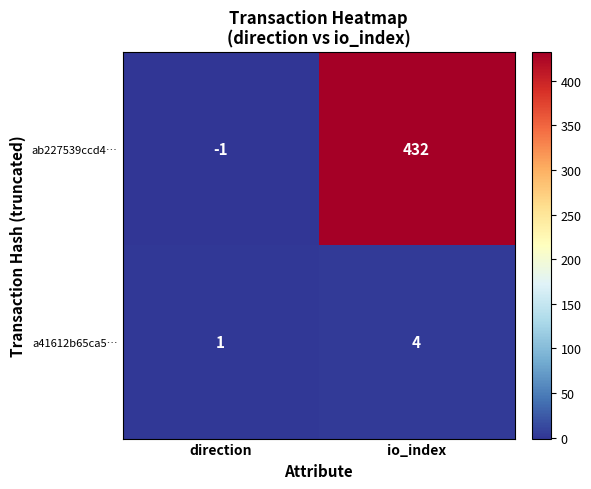

Count the number of categories in the chart.

2